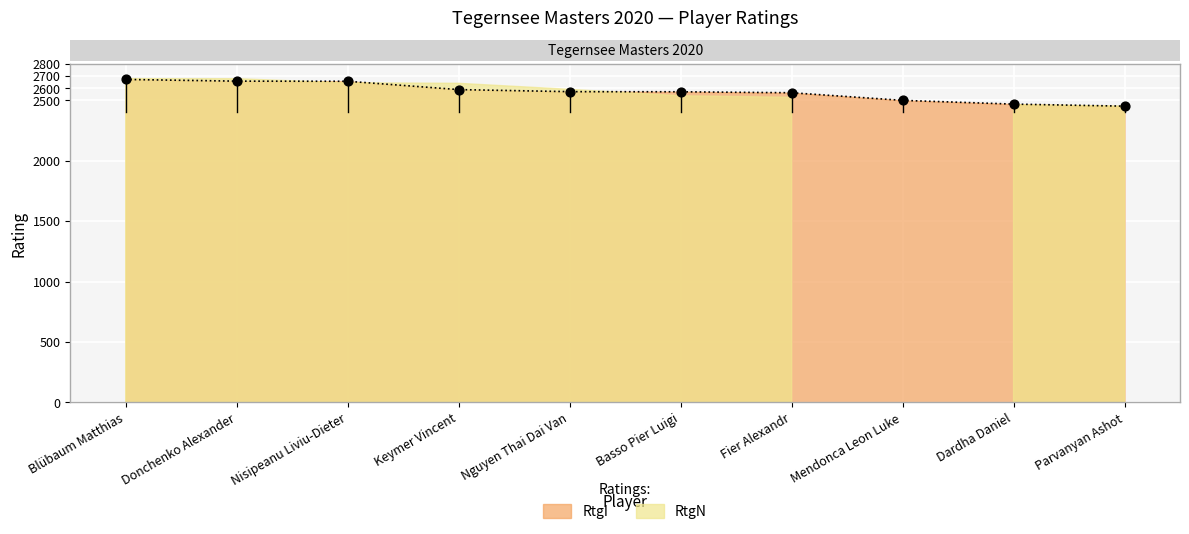

What is the change in value from Basso Pier Luigi to Fier Alexandr?

-8